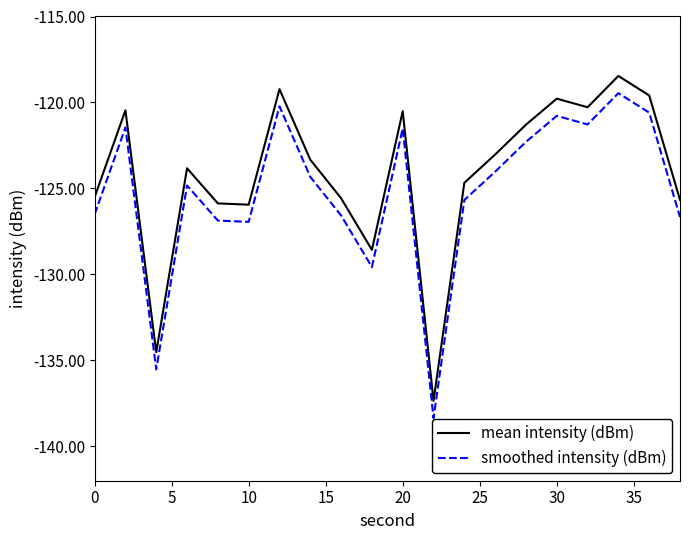

Does the chart display data point markers on the line(s)?

No